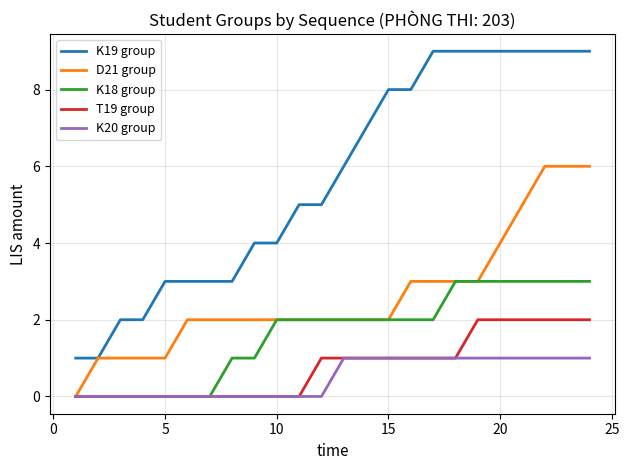

Which series has the widest spread of values?

K19 group